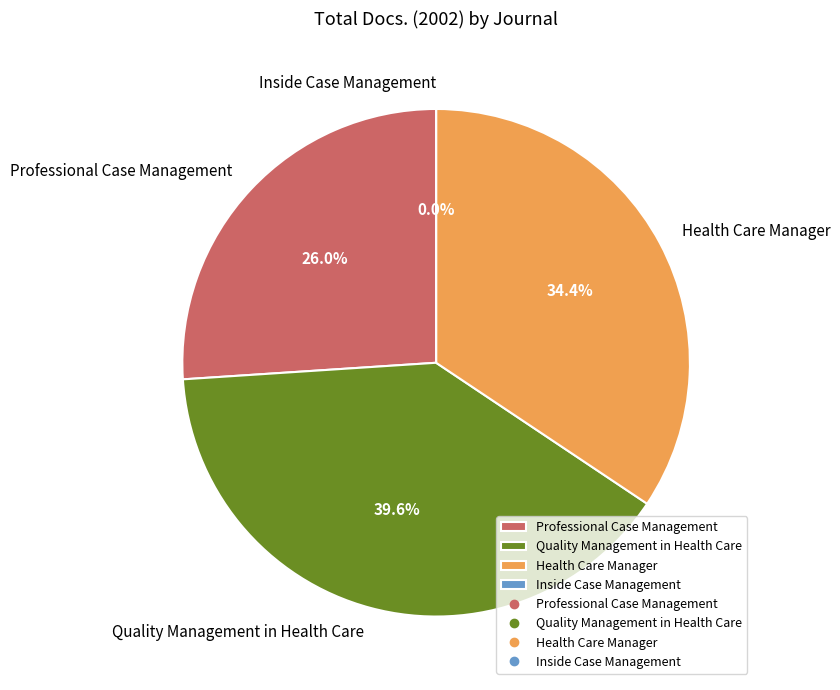

What percentage is the Professional Case Management slice, to the nearest percent?

26%